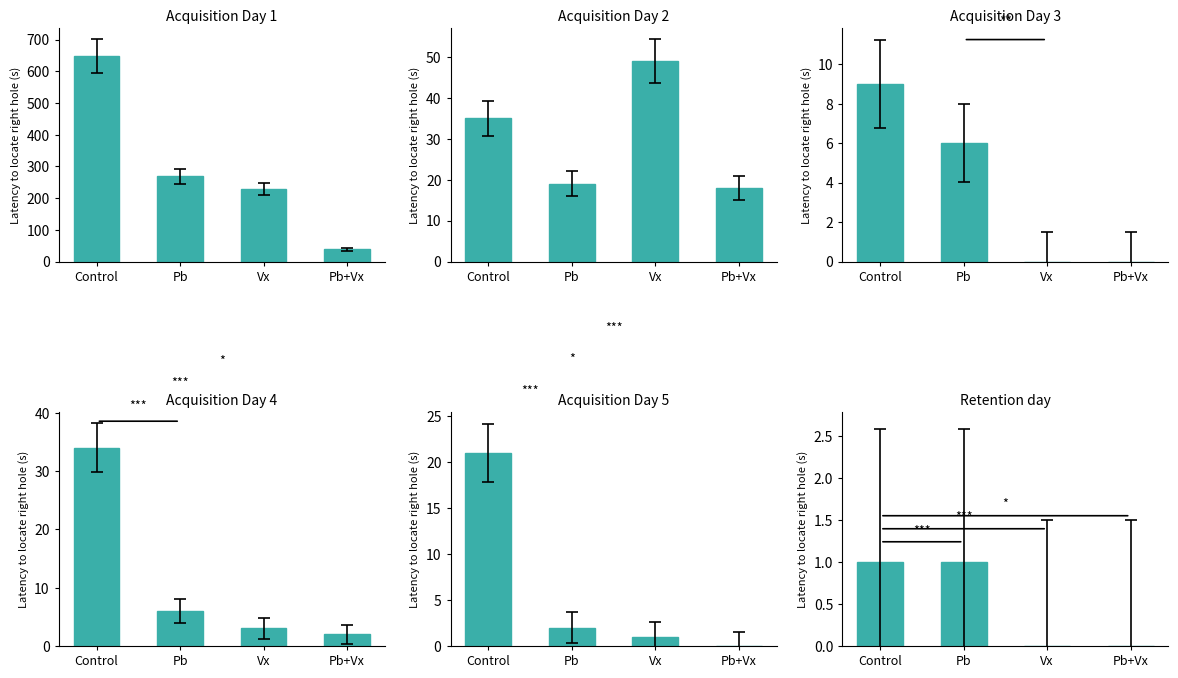

Where does the Day 1 series first go above 269?

Control